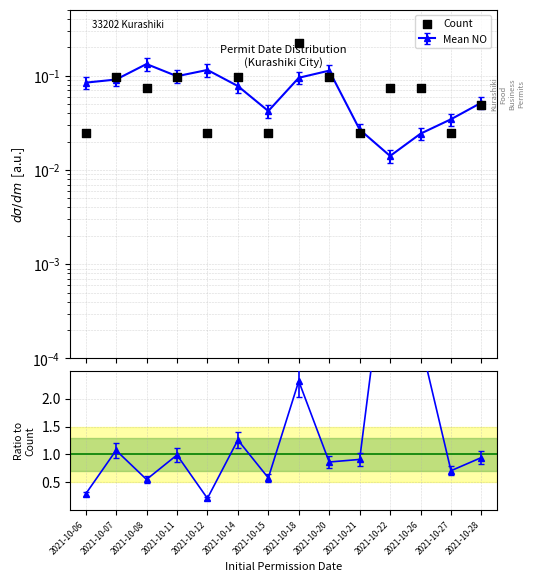

Between 2021-10-18 and 2021-10-08, which is larger?

2021-10-18